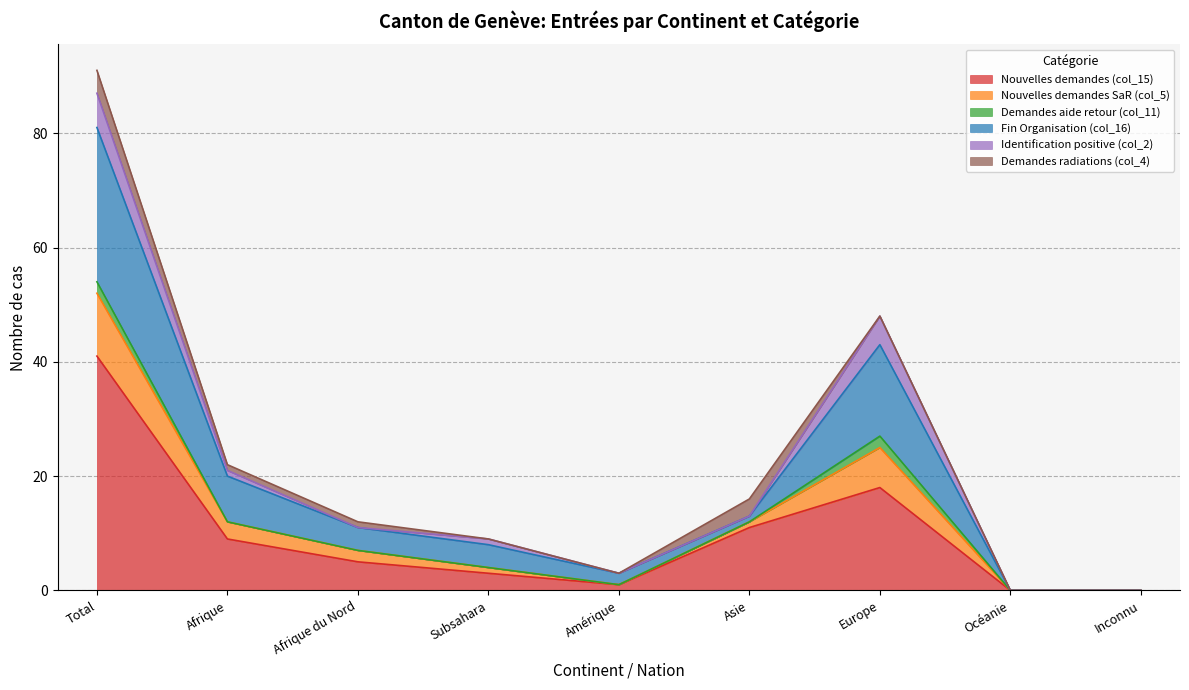

True or false: Fin Organisation (col_16) and Nouvelles demandes SaR (col_5) intersect in this chart.

False